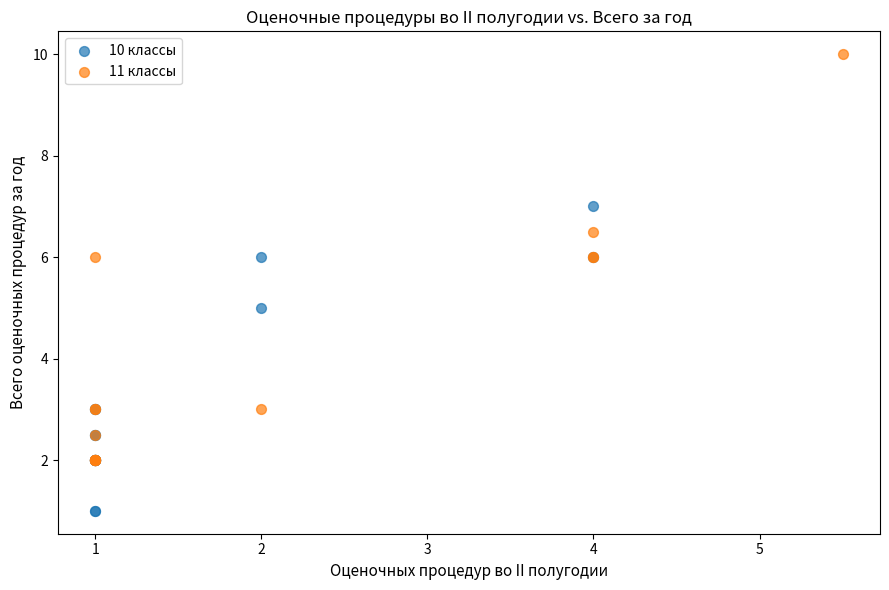

Which series contains the lowest Y value?

10 классы